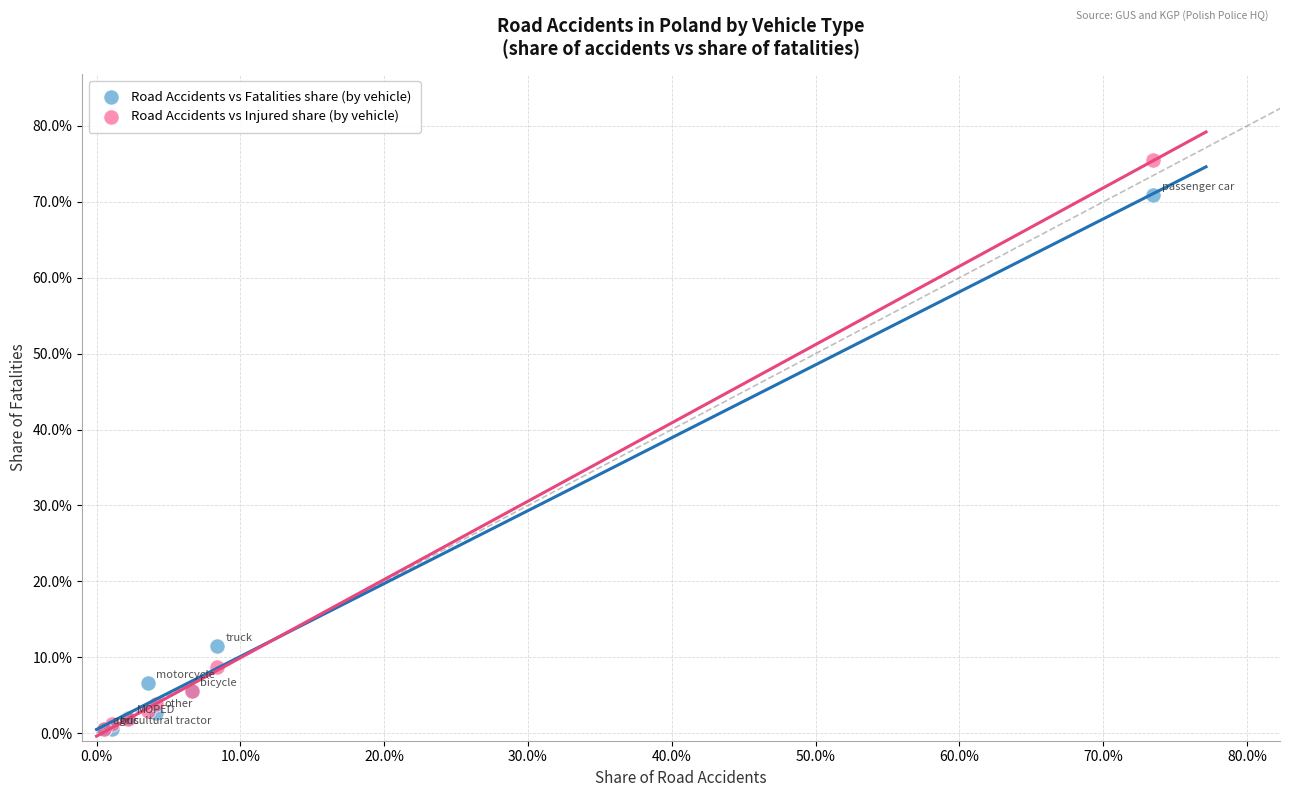

What are all the series names shown in the legend?

Road Accidents vs Fatalities share (by vehicle), Road Accidents vs Injured share (by vehicle)